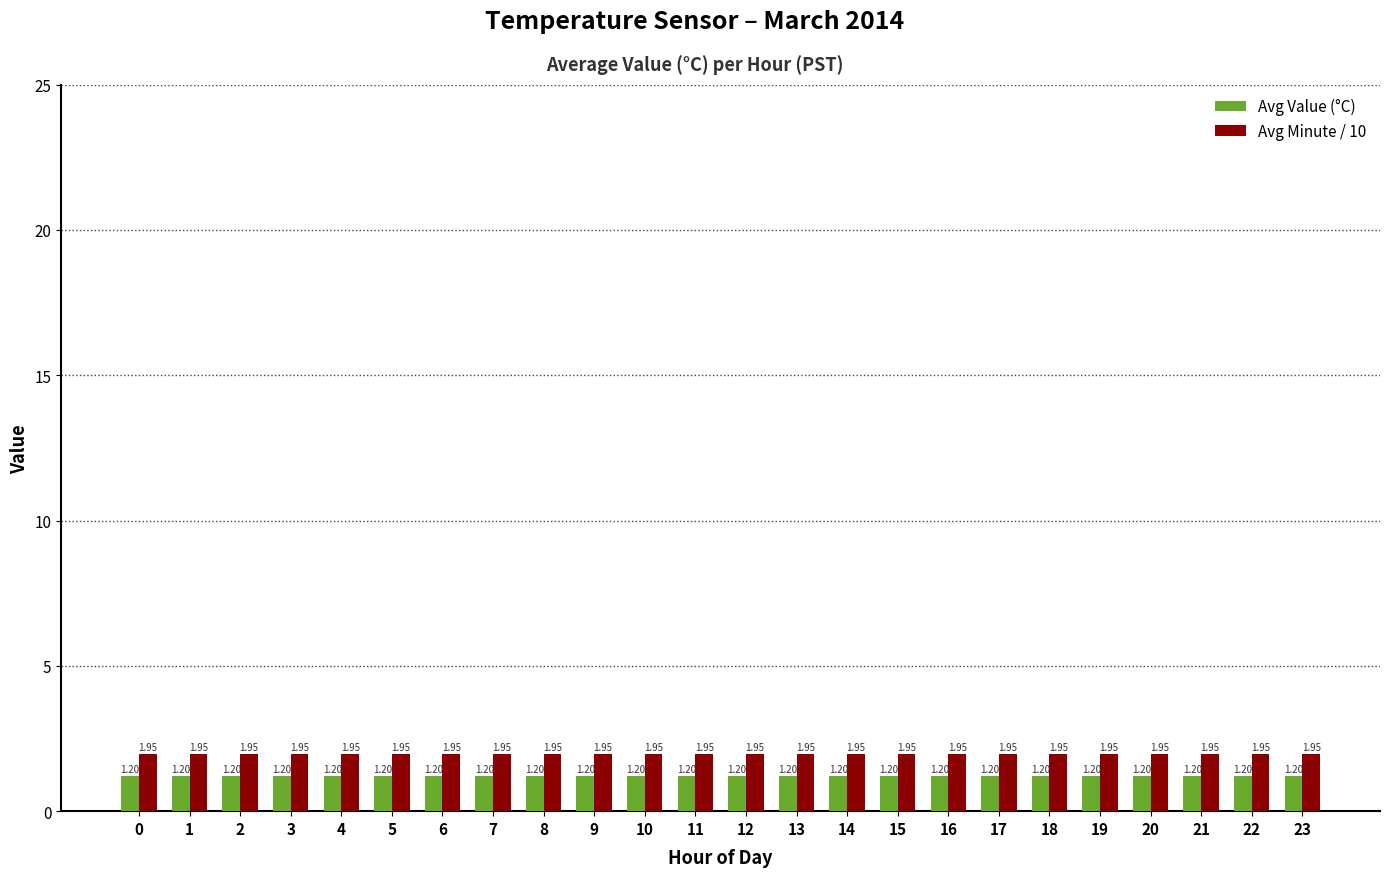

Which series has the largest total across all categories?

Avg Minute / 10